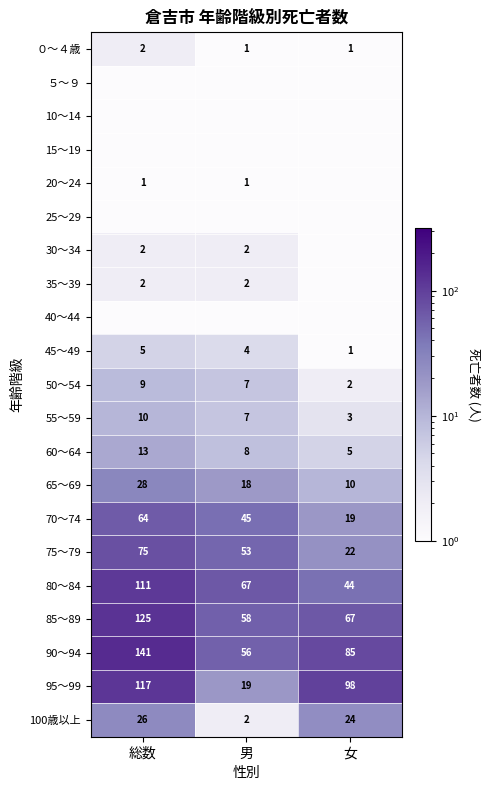

List the labels in order of 100歳以上 value, smallest first.

男, 女, 総数